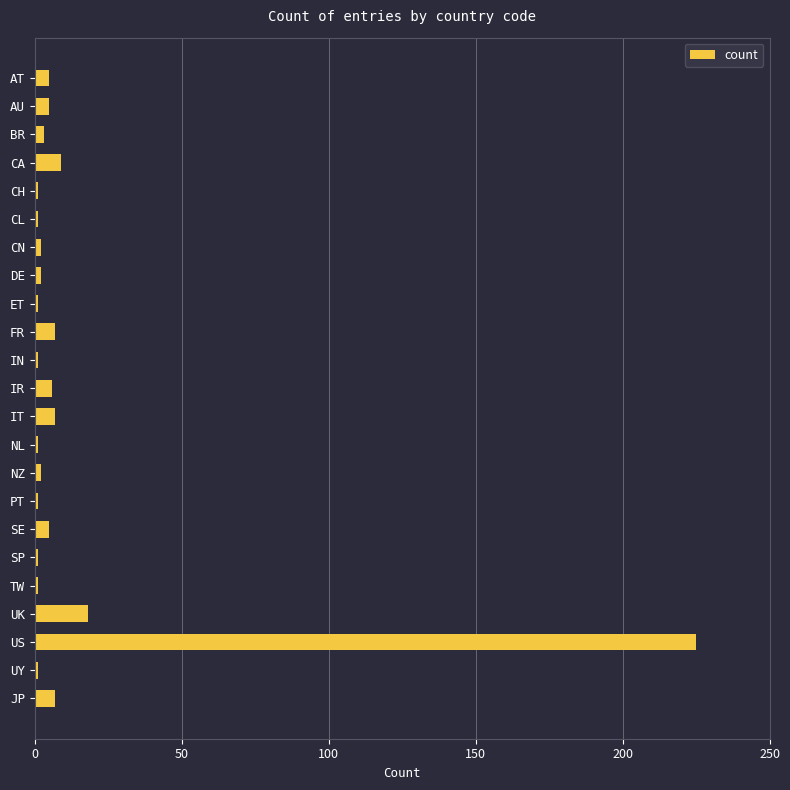

Reading top to bottom, what are all the values shown in this chart?

AT=5	AU=5	BR=3	CA=9	CH=1	CL=1	CN=2	DE=2	ET=1	FR=7	IN=1	IR=6	IT=7	NL=1	NZ=2	PT=1	SE=5	SP=1	TW=1	UK=18	US=225	UY=1	JP=7